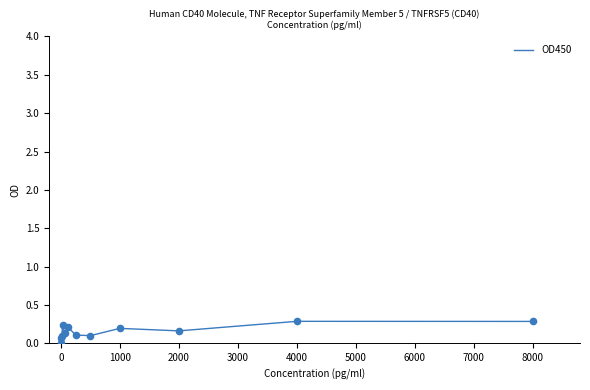

What is the difference between the maximum and minimum values?

0.3